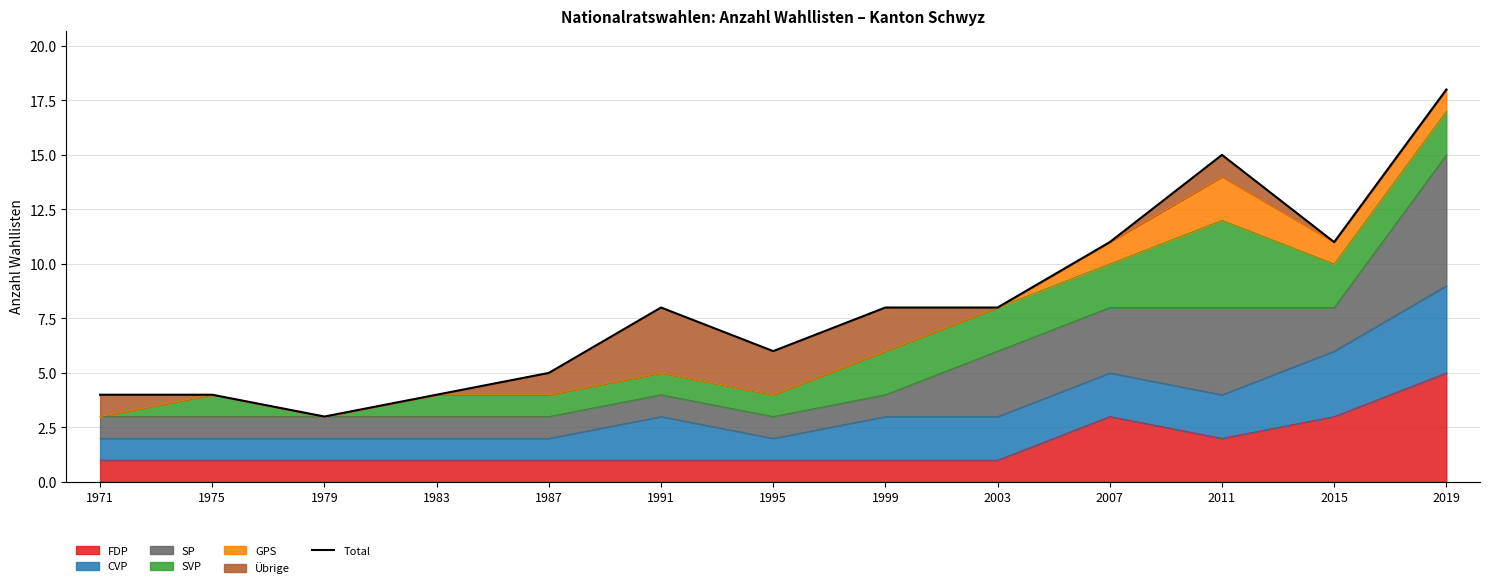

List the labels in order of value, largest first.

2019, 2011, 2007, 2015, 1991, 1999, 2003, 1995, 1987, 1971, 1975, 1983, 1979